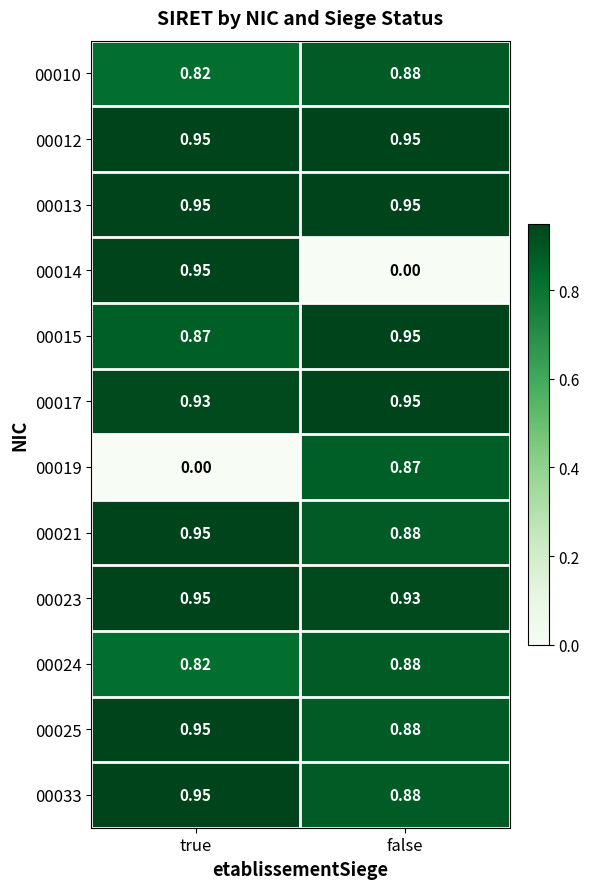

List the labels in order of 00024 value, largest first.

false, true